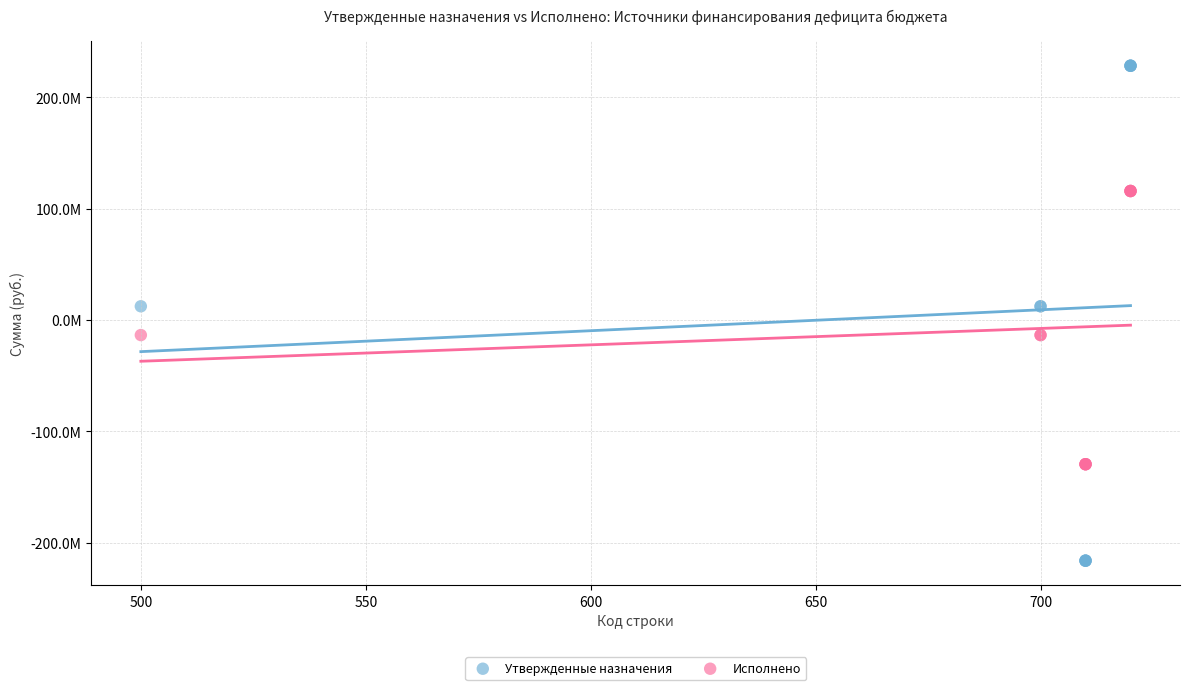

Which series has the largest Y range (max minus min)?

Утвержденные назначения